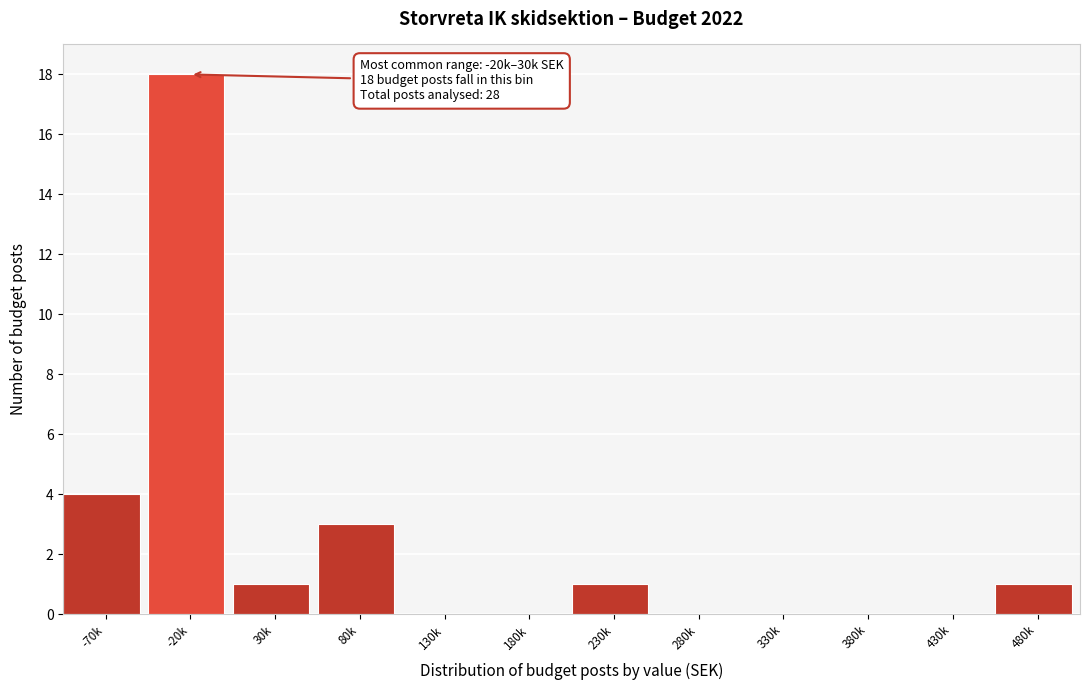

Reading left to right, transcribe all the data shown in this chart.

-70k=4	-20k=18	30k=1	80k=3	130k=0	180k=0	230k=1	280k=0	330k=0	380k=0	430k=0	480k=1